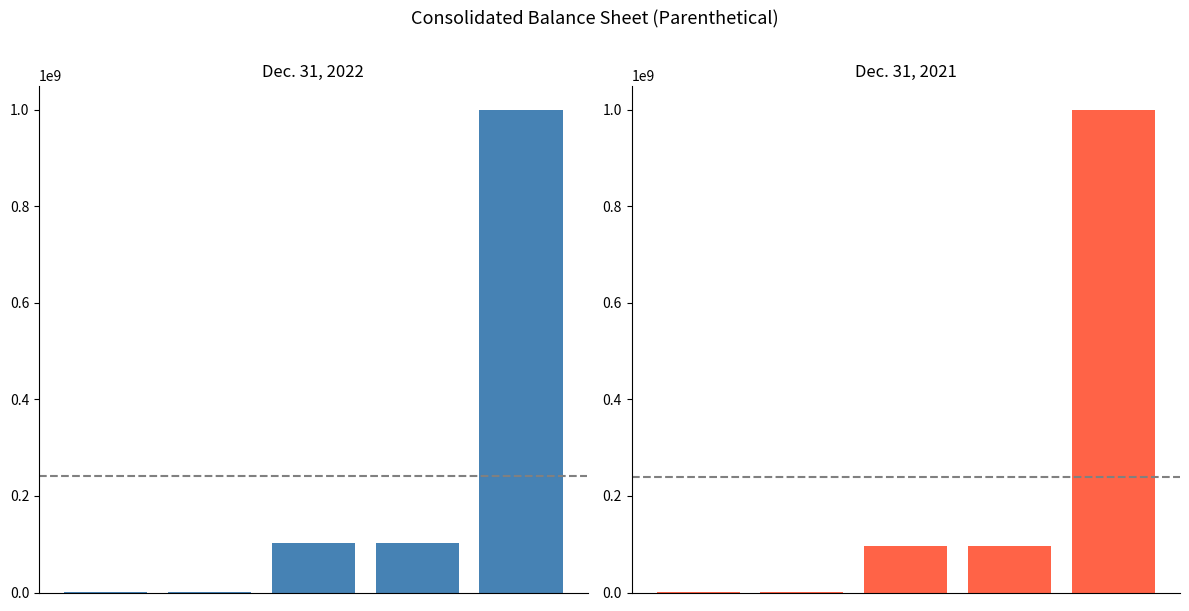

Reading left to right, list all the values displayed in this chart.

Dec. 31, 2022: 0.0	198.0	103153337.0	103153337.0	1000000000.0
Dec. 31, 2021: 0.0	10.0	96751610.0	96751610.0	1000000000.0